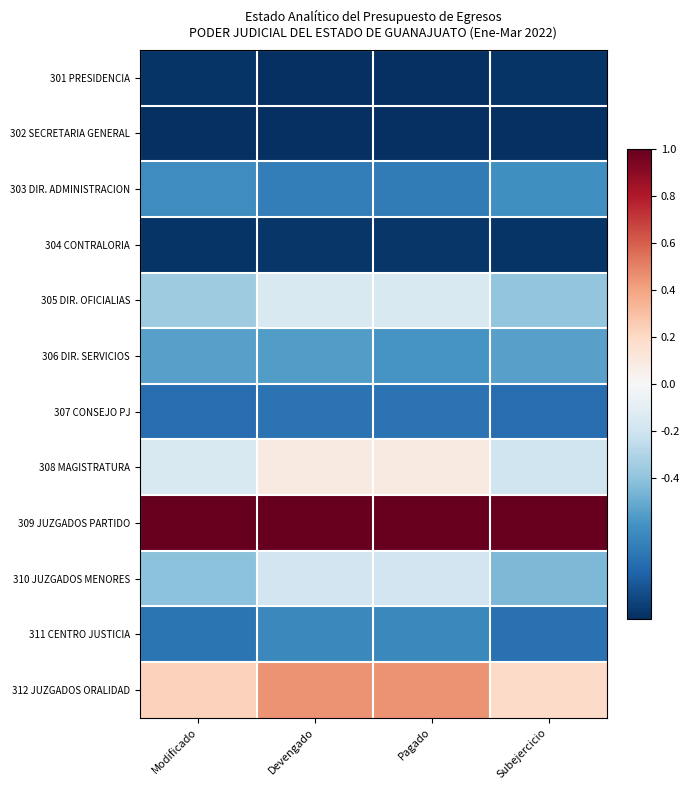

Reading right to left, what are all the values shown in this chart?

301 PRESIDENCIA: Subejercicio=-1.0	Pagado=-1.0	Devengado=-1.0	Modificado=-1.0
302 SECRETARIA GENERAL: Subejercicio=-1.0	Pagado=-1.0	Devengado=-1.0	Modificado=-1.0
303 DIR. ADMINISTRACION: Subejercicio=-0.6	Pagado=-0.7	Devengado=-0.7	Modificado=-0.6
304 CONTRALORIA: Subejercicio=-1.0	Pagado=-1.0	Devengado=-1.0	Modificado=-1.0
305 DIR. OFICIALIAS: Subejercicio=-0.4	Pagado=-0.2	Devengado=-0.2	Modificado=-0.4
306 DIR. SERVICIOS: Subejercicio=-0.5	Pagado=-0.6	Devengado=-0.6	Modificado=-0.5
307 CONSEJO PJ: Subejercicio=-0.8	Pagado=-0.7	Devengado=-0.7	Modificado=-0.8
308 MAGISTRATURA: Subejercicio=-0.2	Pagado=0.1	Devengado=0.1	Modificado=-0.2
309 JUZGADOS PARTIDO: Subejercicio=1.0	Pagado=1.0	Devengado=1.0	Modificado=1.0
310 JUZGADOS MENORES: Subejercicio=-0.5	Pagado=-0.2	Devengado=-0.2	Modificado=-0.4
311 CENTRO JUSTICIA: Subejercicio=-0.7	Pagado=-0.6	Devengado=-0.6	Modificado=-0.7
312 JUZGADOS ORALIDAD: Subejercicio=0.2	Pagado=0.4	Devengado=0.4	Modificado=0.2